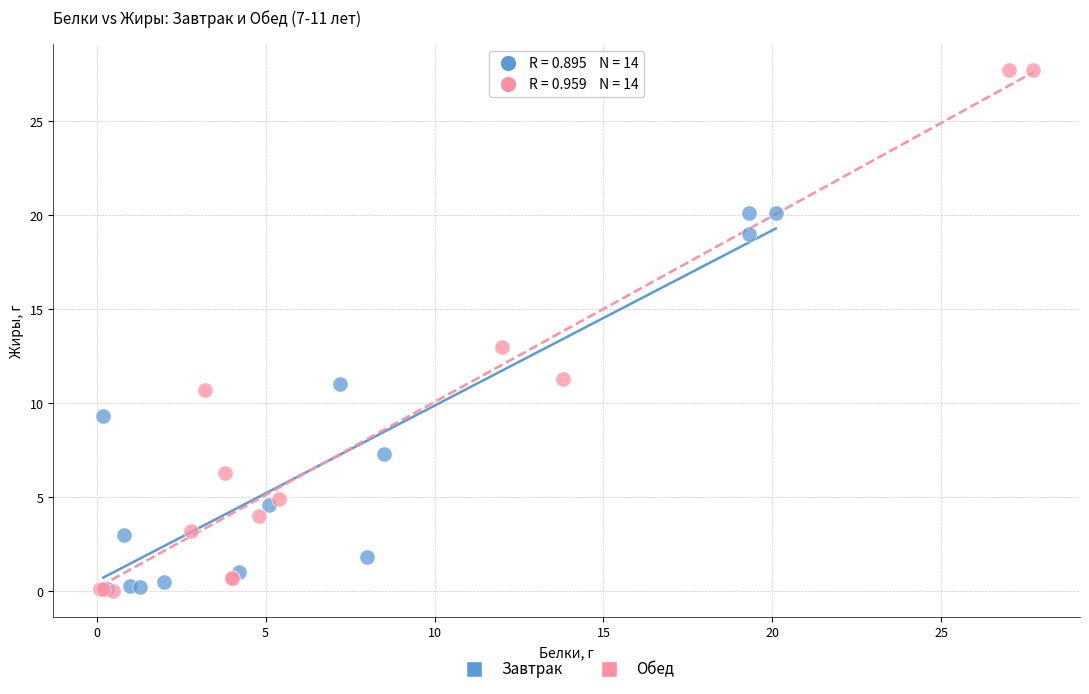

Which series has the largest Y range (max minus min)?

Обед